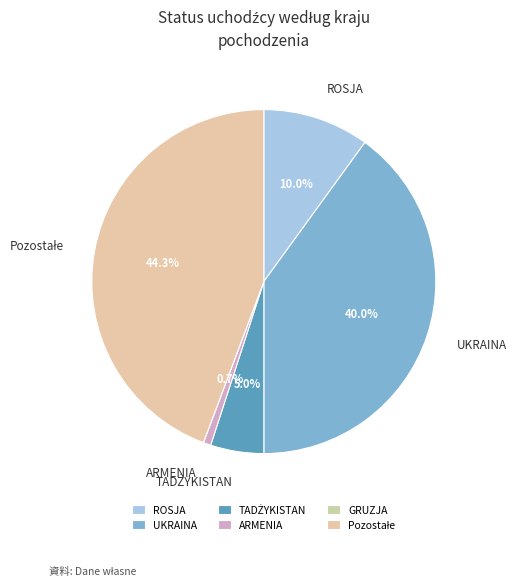

To the nearest percent, what is the difference between the TADŻYKISTAN and ARMENIA slice percentages?

4%